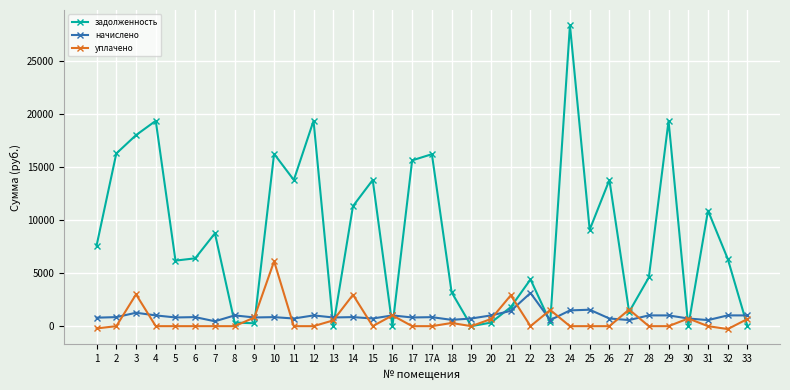

Rank the series by their maximum value, from highest to lowest.

задолженность, уплачено, начислено